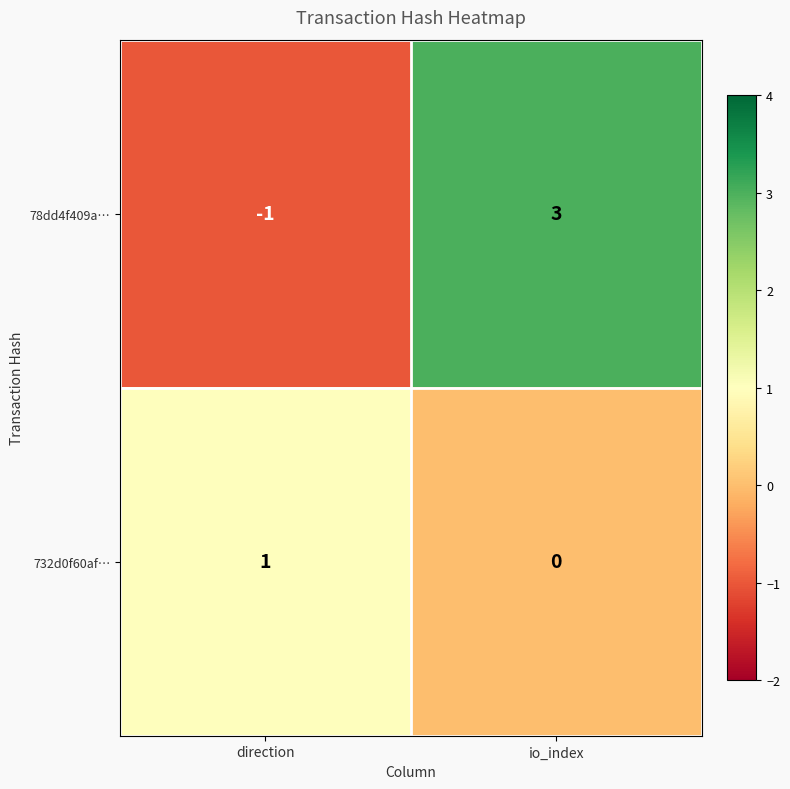

Which category has the lowest value in the 732d0f60af… series?

io_index